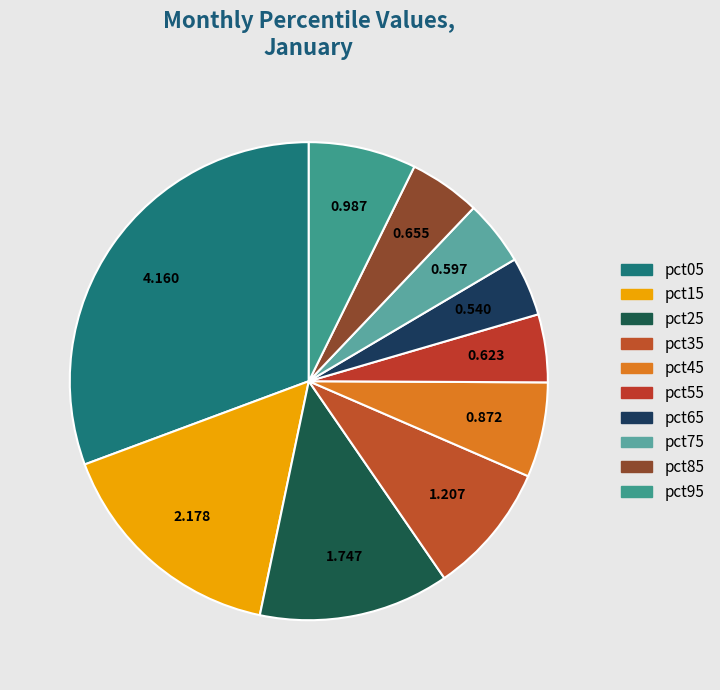

Does any single category account for the majority?

No